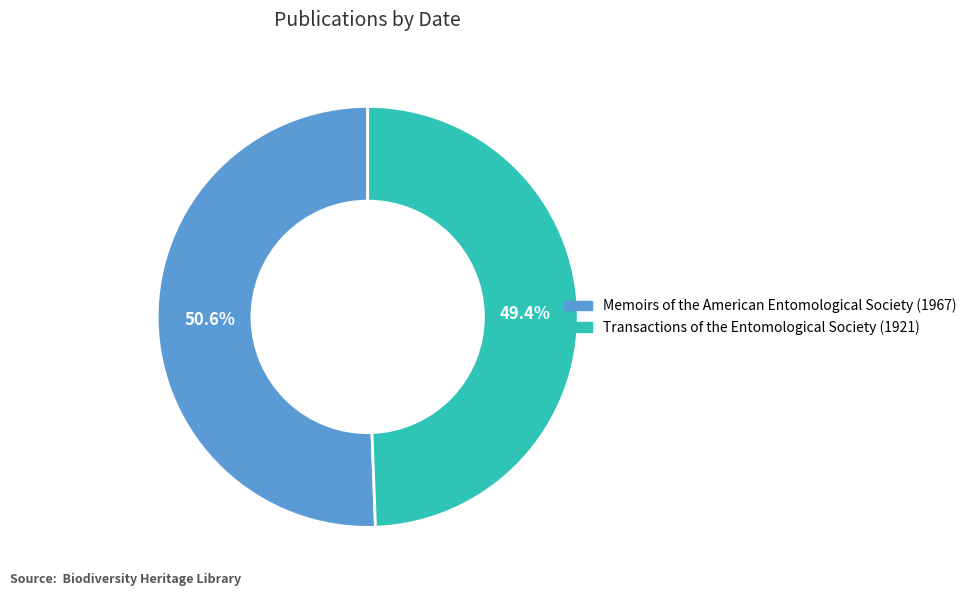

Which has a higher value, Transactions of the Entomological Society (1921) or Memoirs of the American Entomological Society (1967)?

Memoirs of the American Entomological Society (1967)